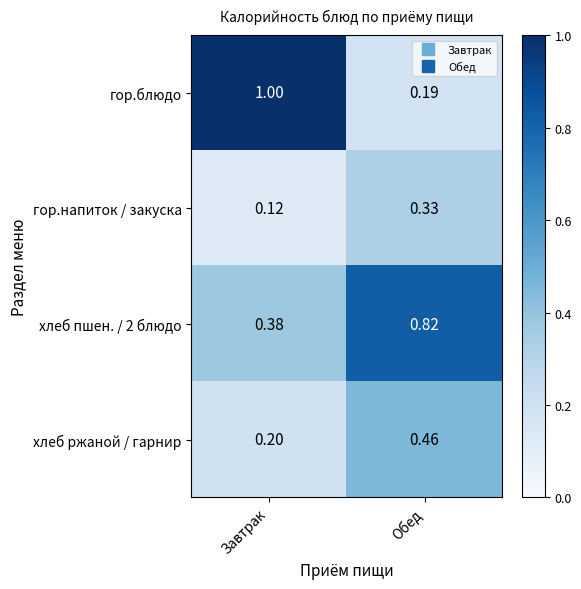

Which category has the lowest value across all series?

Завтрак